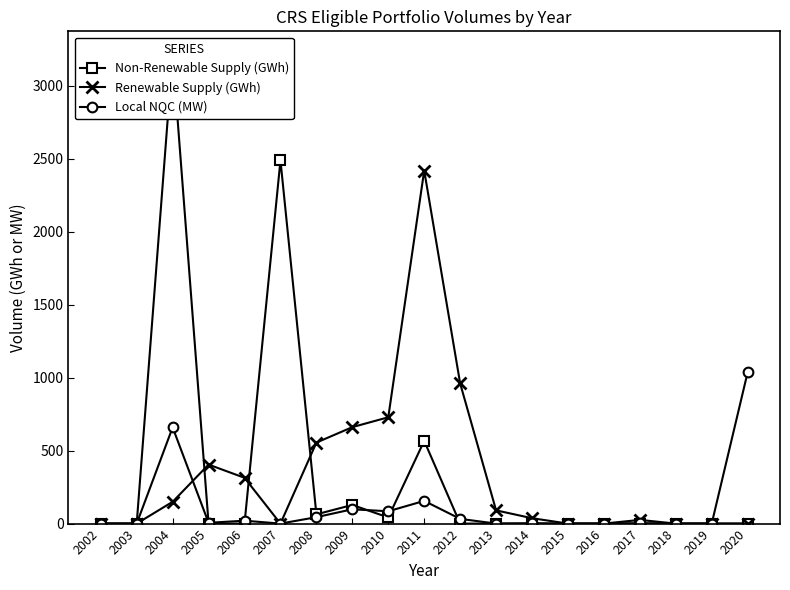

At how many categories does at least one series exceed 755?

5